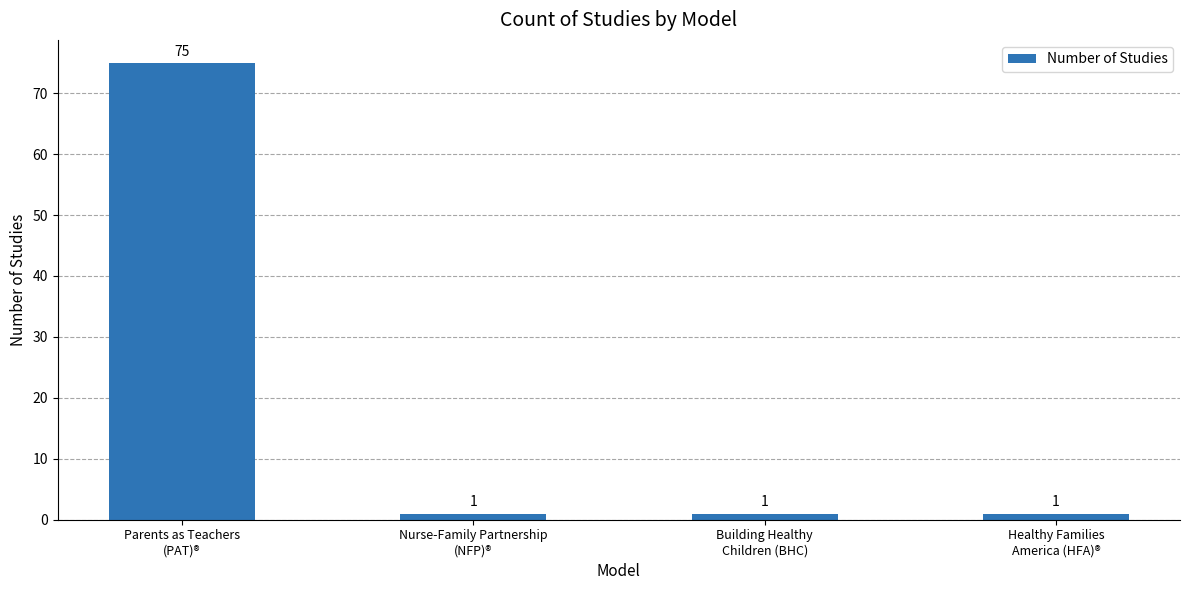

What is the value of the 2nd bar from the left?

1